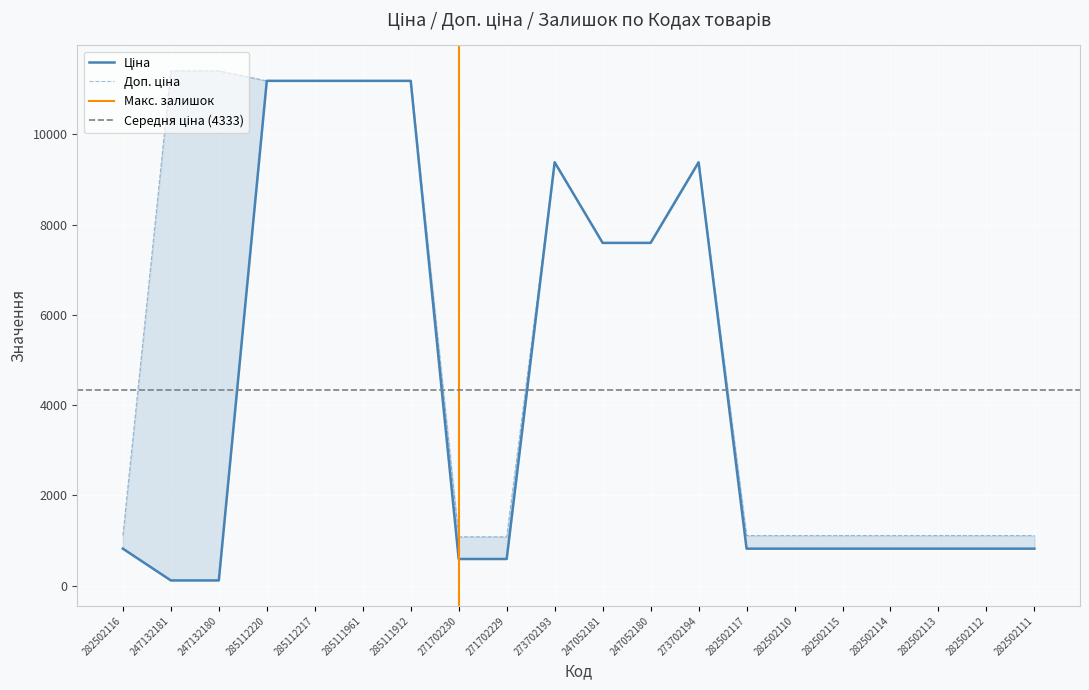

How many series are shown in this chart?

2